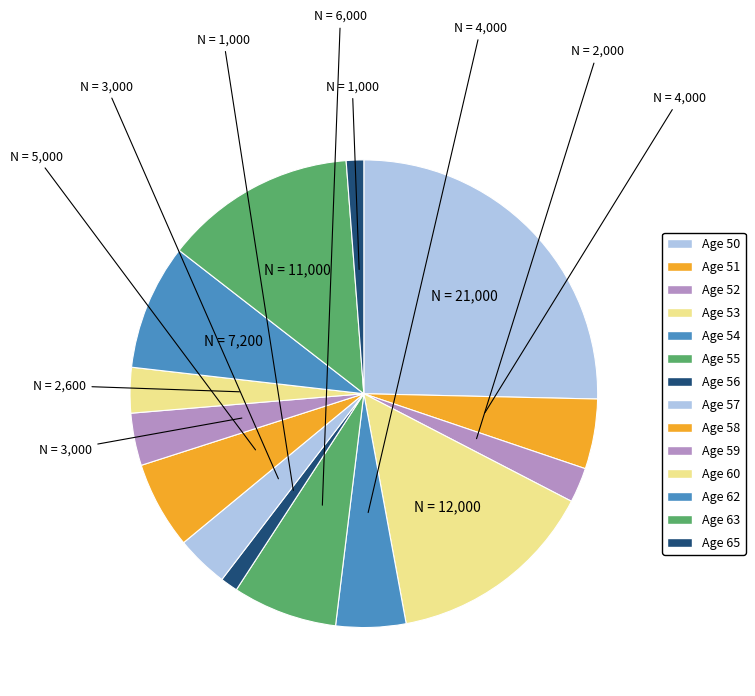

To the nearest percent, what is the combined percentage of Age 65 and Age 57?

5%